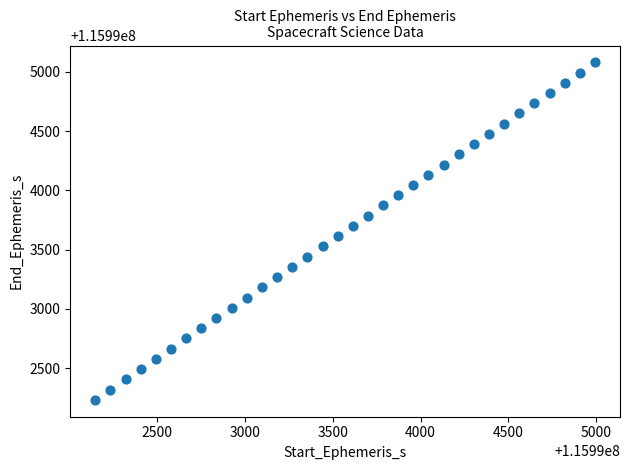

What is the range of Y values (max minus min)?

2846.7